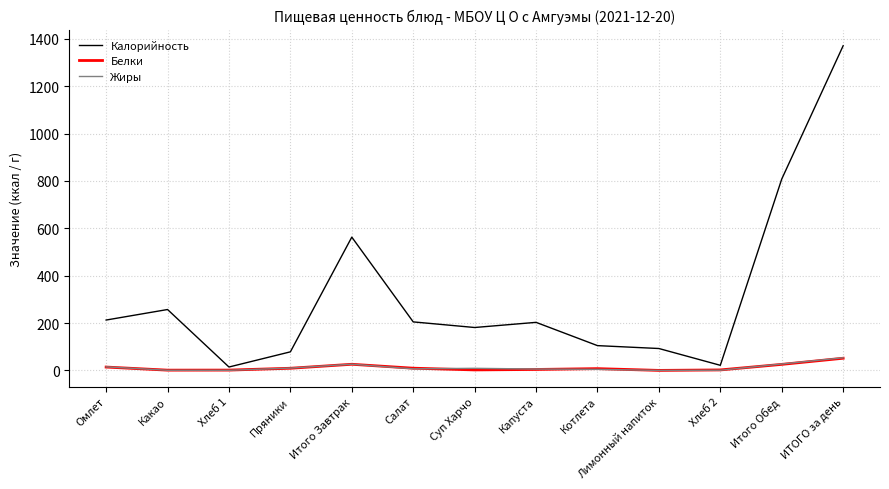

In Жиры, how many points are higher than both neighbors (excluding endpoints)?

2